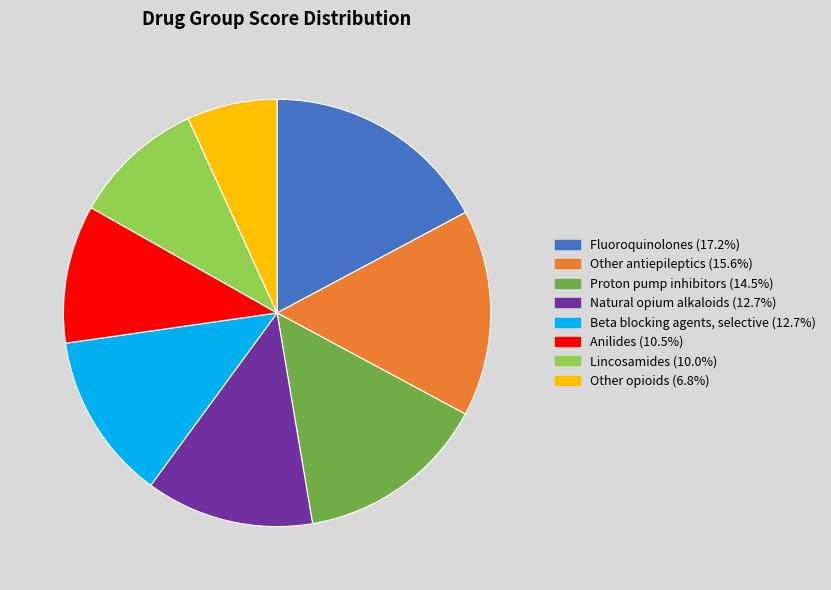

Does any single category account for the majority?

No